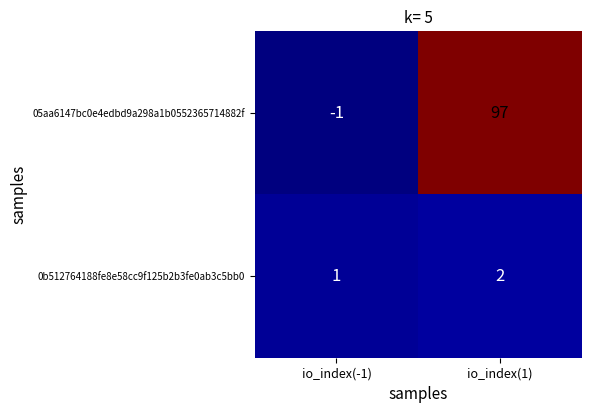

What is the difference between the maximum and minimum values in the 05aa6147bc0e4edbd9a298a1b0552365714882f series?

98